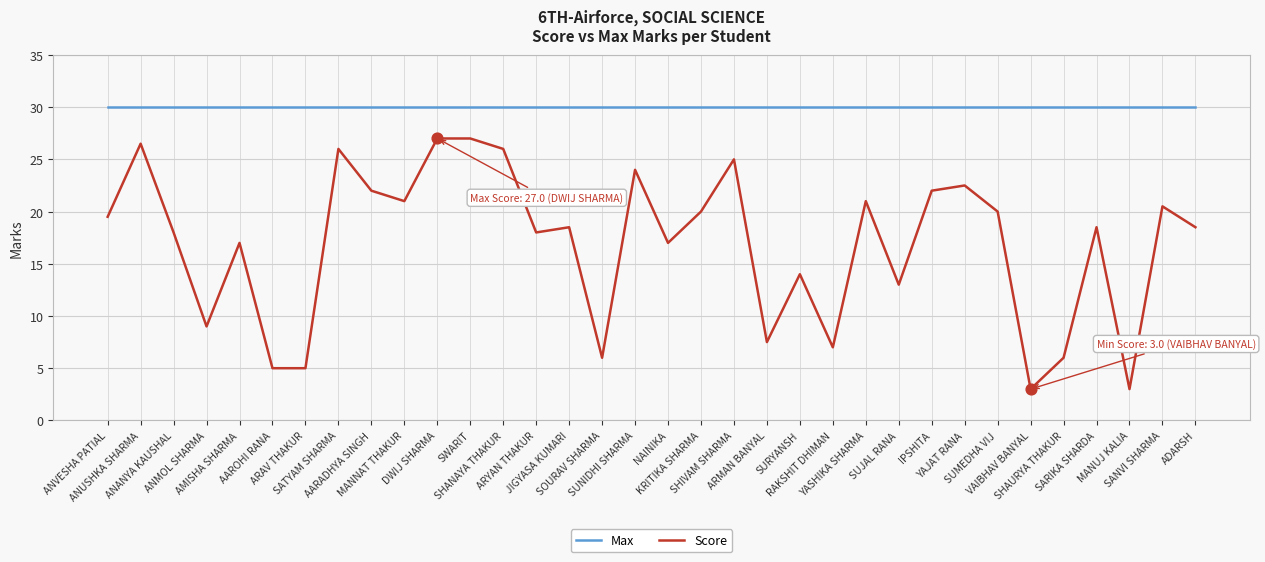

What are all the series names shown in the legend?

Max, Score